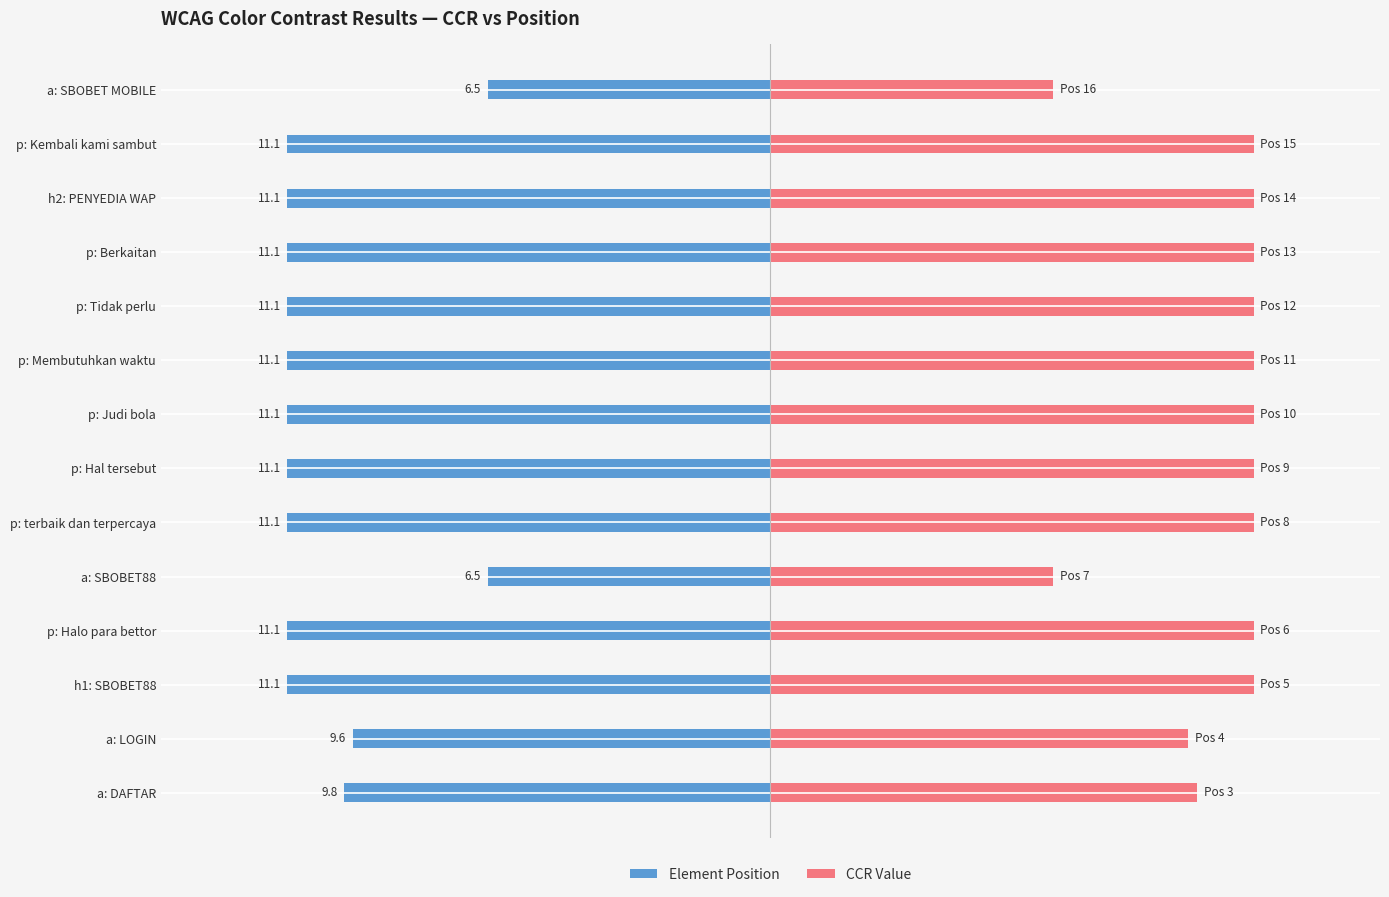

How many values in the CCR Value series exceed 11?

10